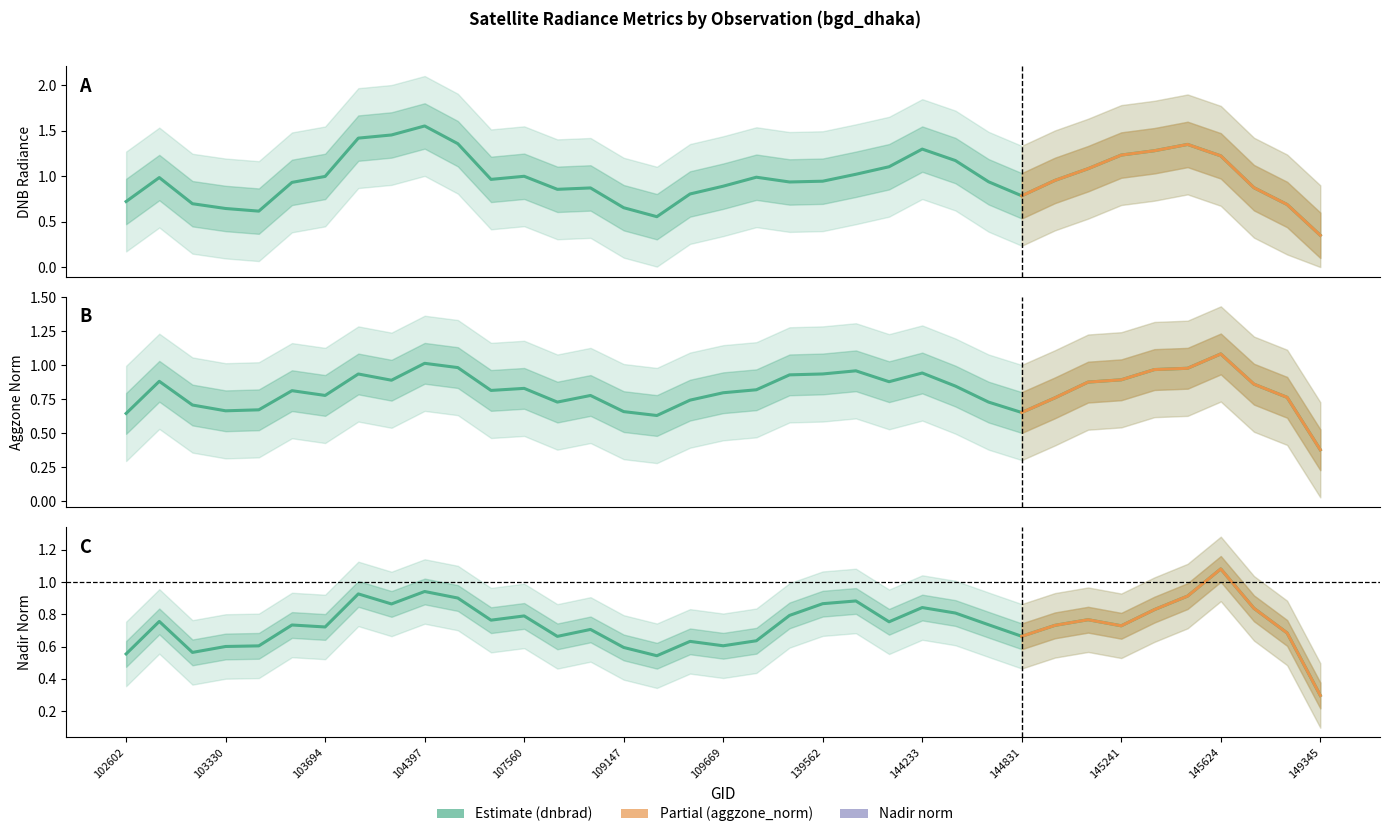

True or false: rade9_aggzone_norm and rade9_mult_nadir_norm intersect in this chart.

True